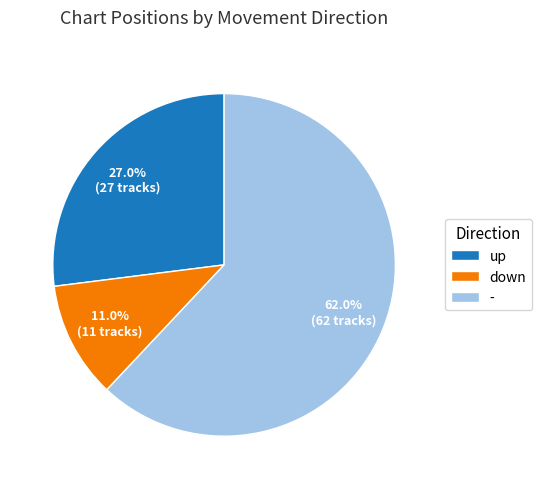

Which category has the smallest portion of the pie?

down